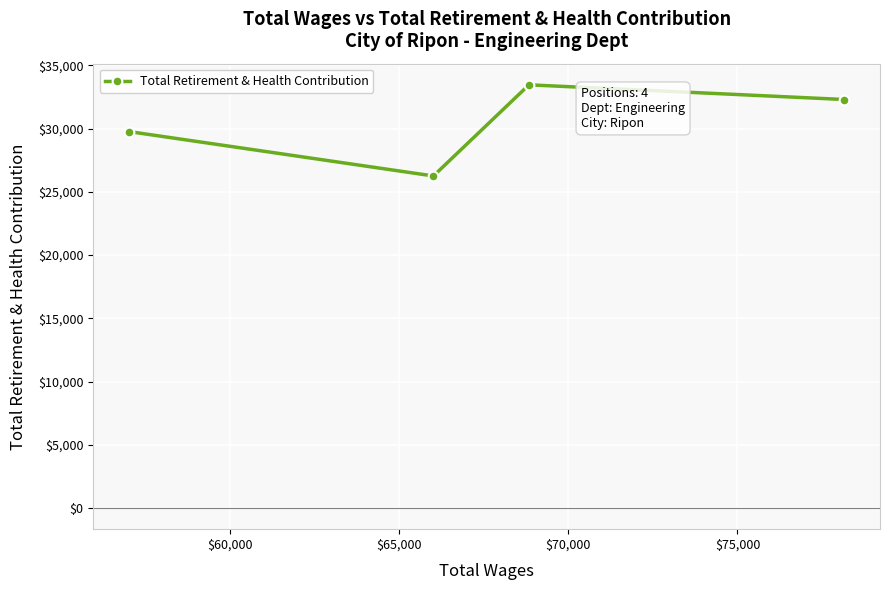

How many points are higher than both their immediate neighbors (excluding endpoints)?

1